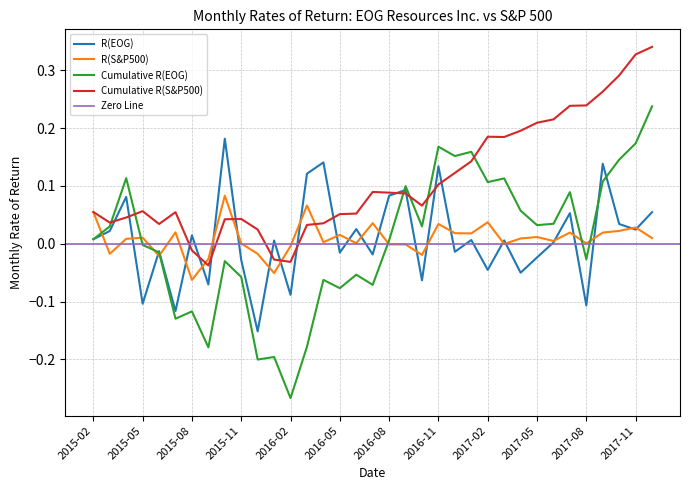

What is the difference between the highest and lowest values at 2017-08?

0.1